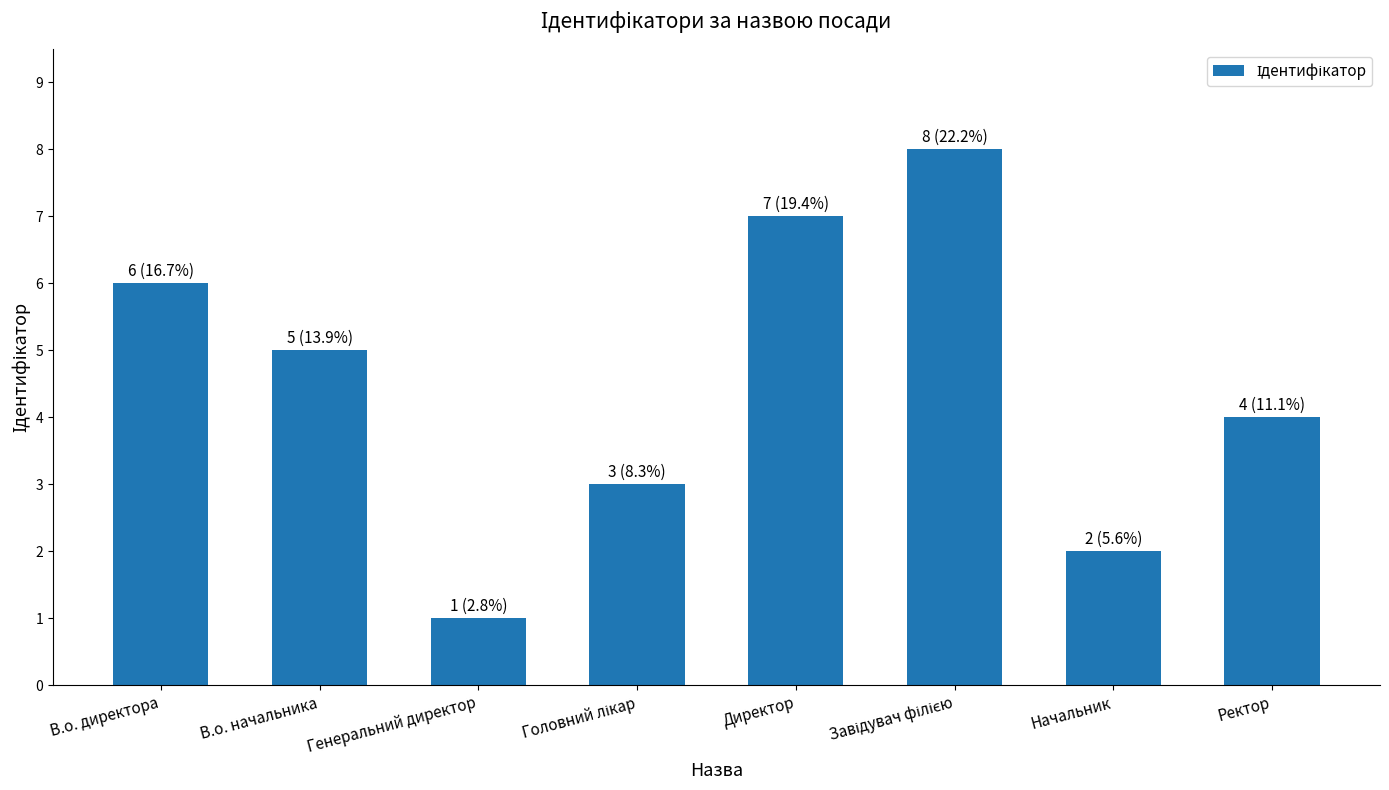

Which category has the lowest value across all series?

Генеральний директор